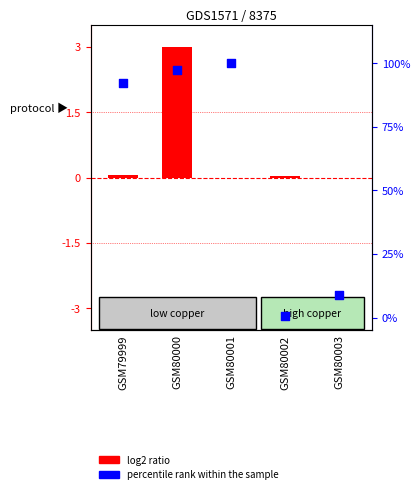

Which series reaches the maximum Y coordinate?

percentile rank within the sample